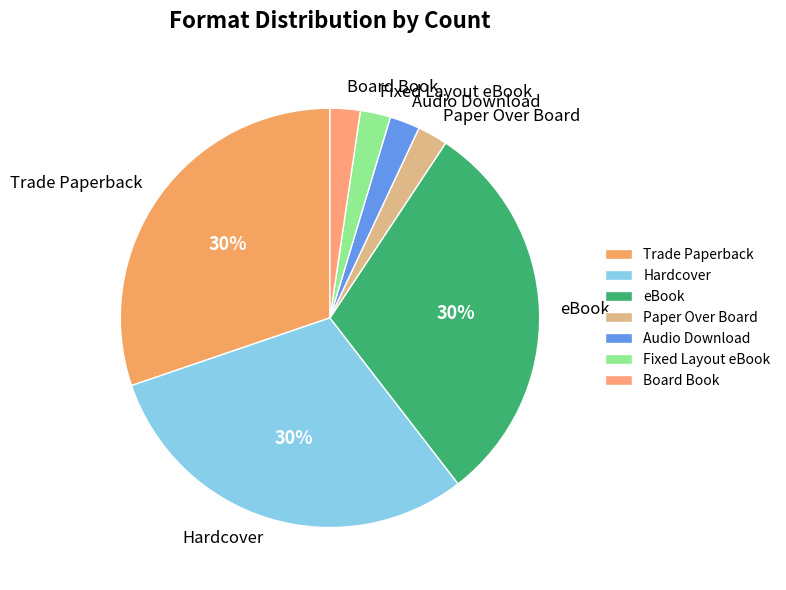

Combined, do Hardcover and Audio Download account for over 50%?

No